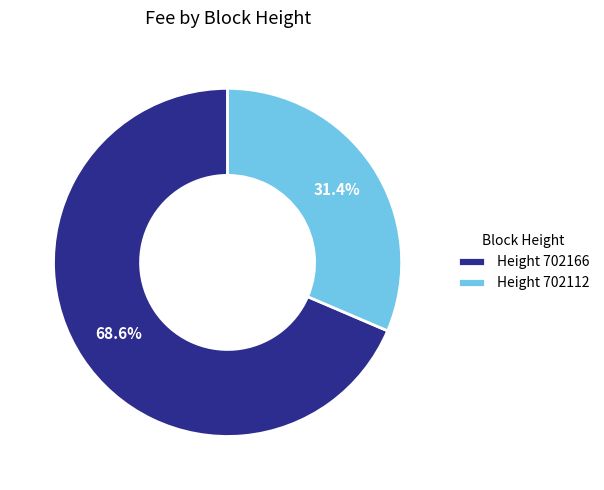

How many segments does this pie chart have?

2